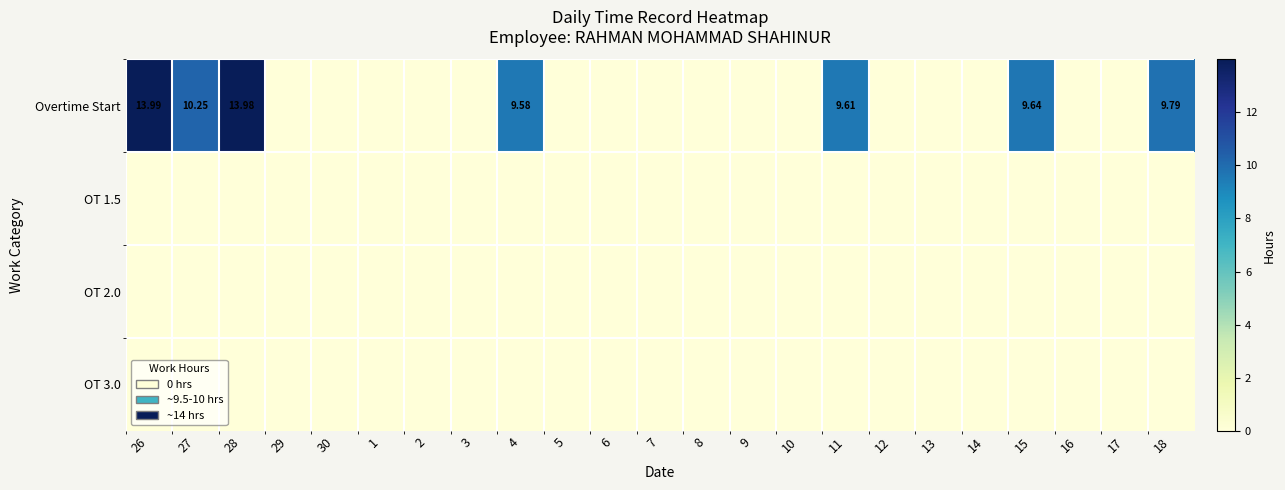

At which label is OT 2.0 closest to 0?

26